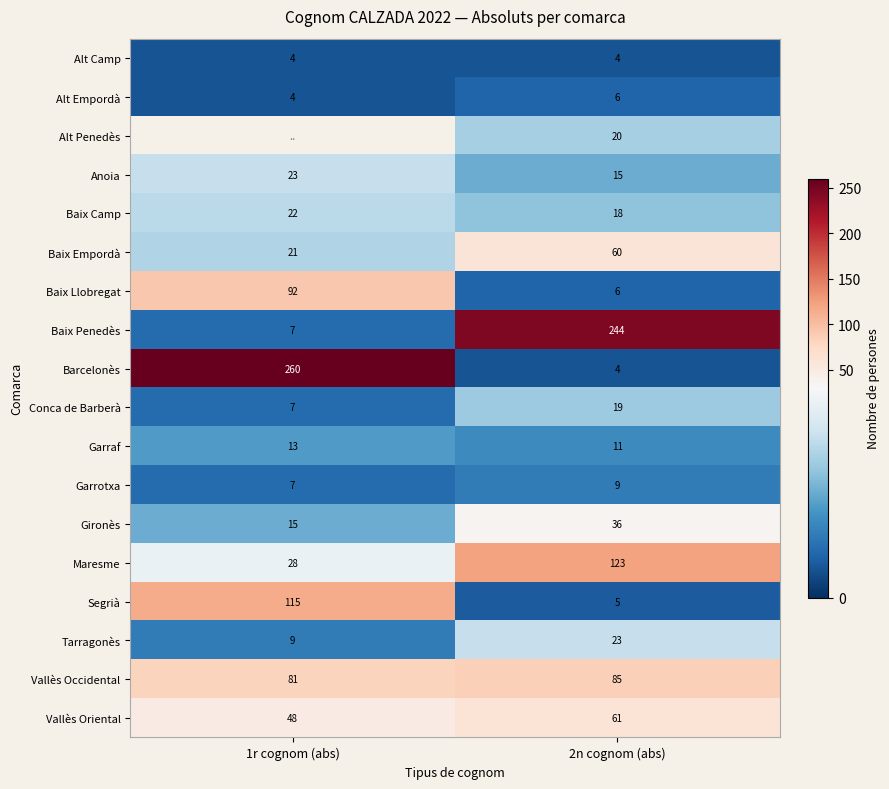

How many data points does each series have?

2